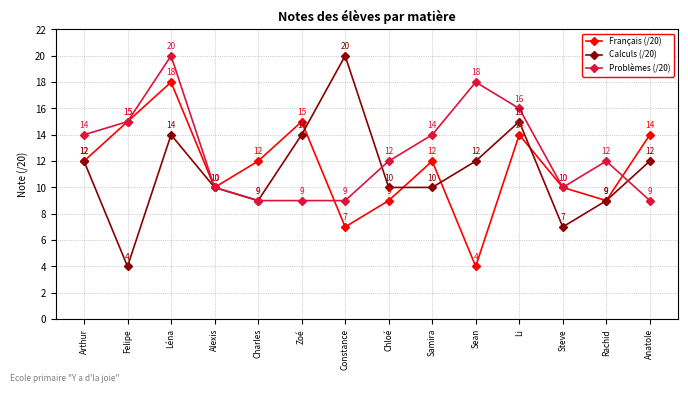

What is the label of the 11th point from the right?

Alexis